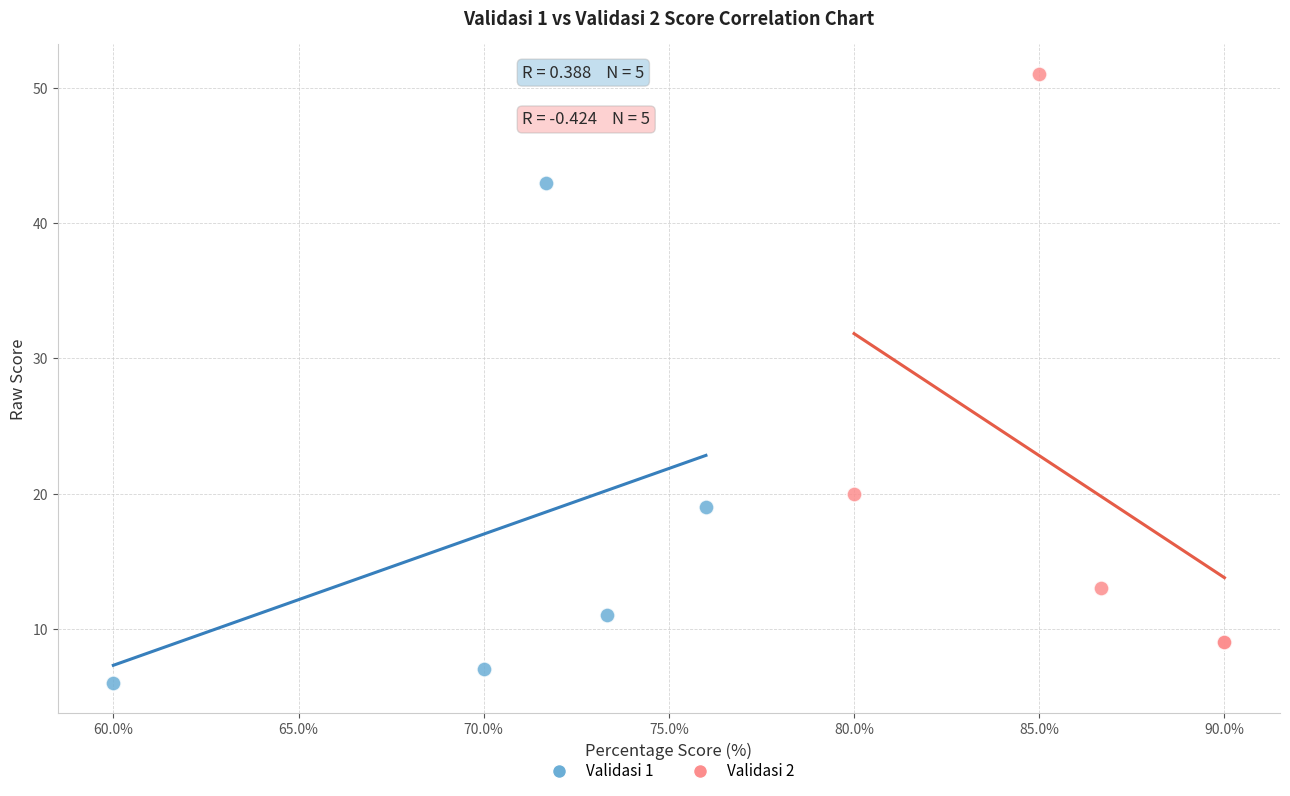

Which series contains the highest Y value?

Validasi 2